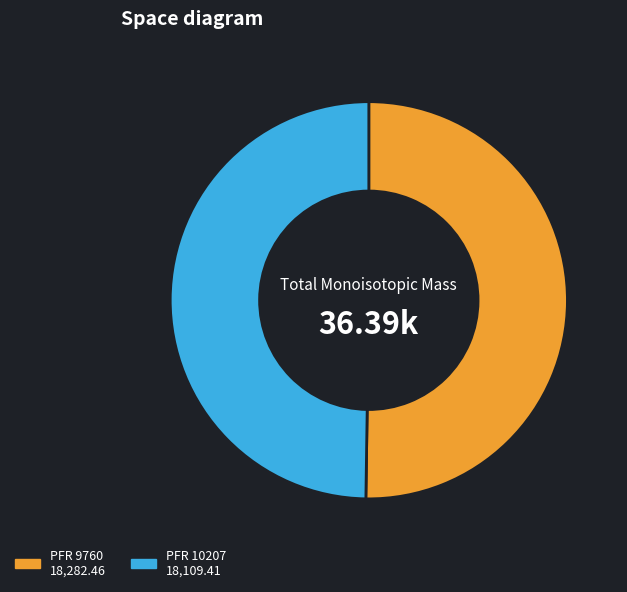

Count the number of slices in the pie.

2